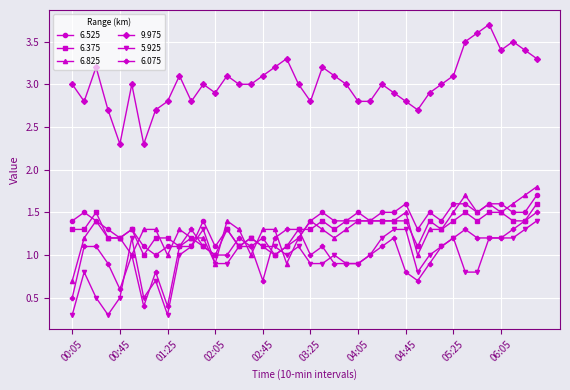

Which series has the widest spread of values?

9.975